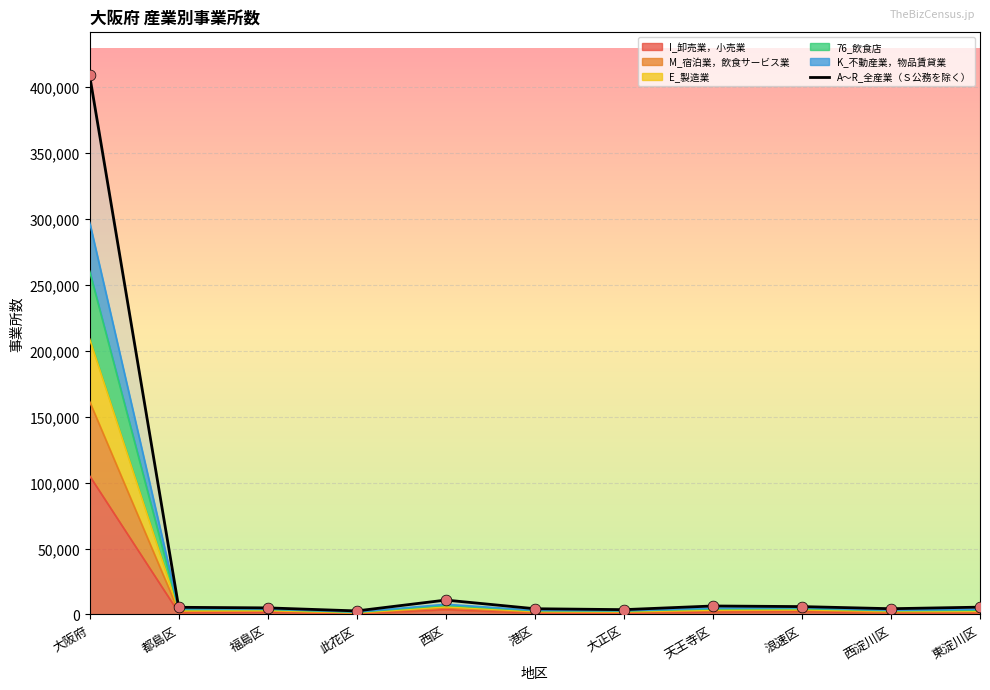

What is the ratio of the value at 西淀川区 to the value at 港区?

1.0